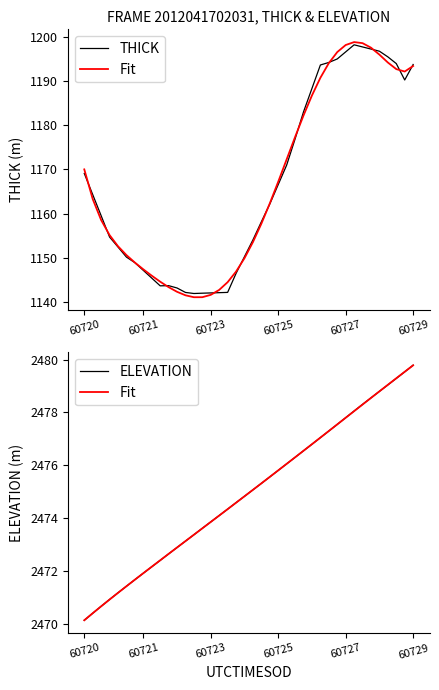

How many lines are shown in the chart?

3